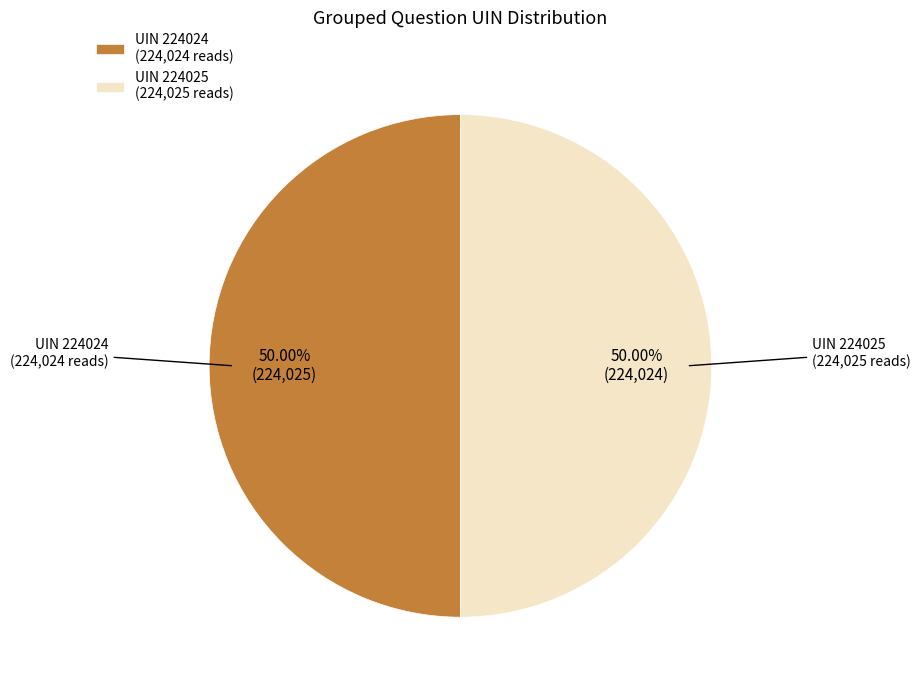

Count the number of slices in the pie.

2